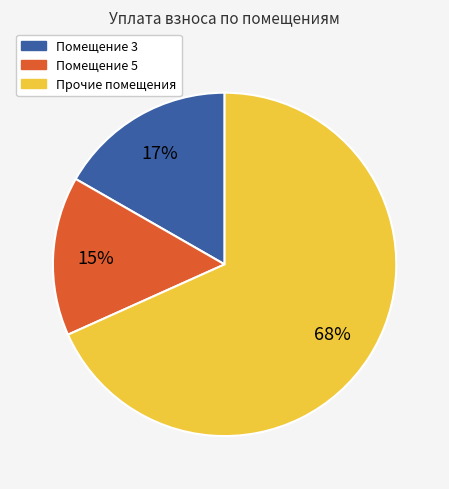

Is there any slice that represents more than half of the pie?

Yes